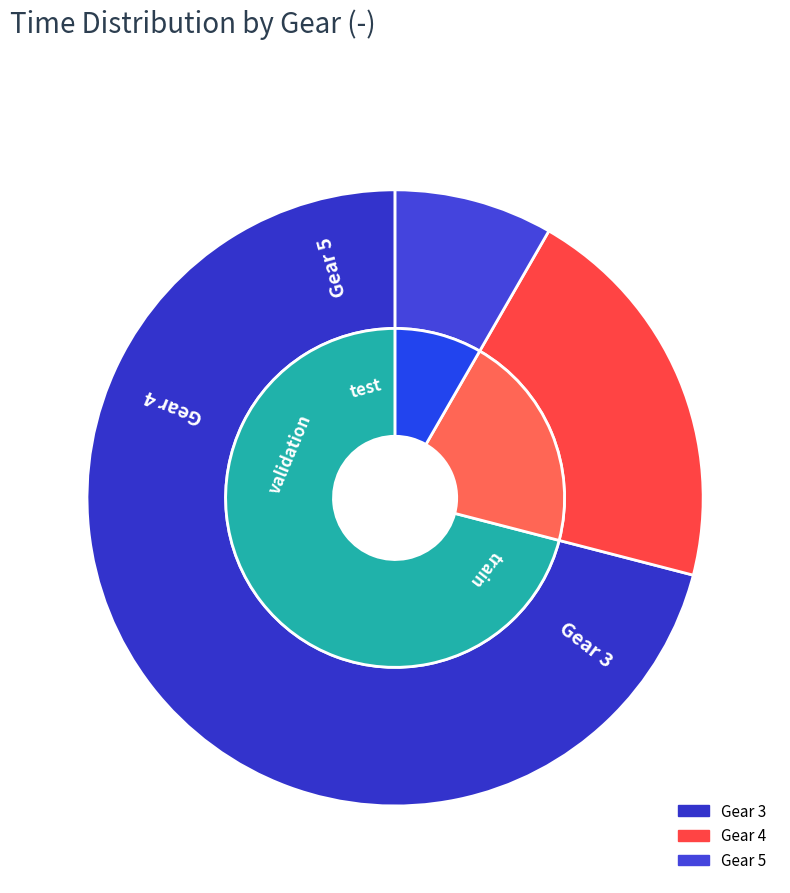

Rank the categories by value from lowest to highest.

5, 4, 3